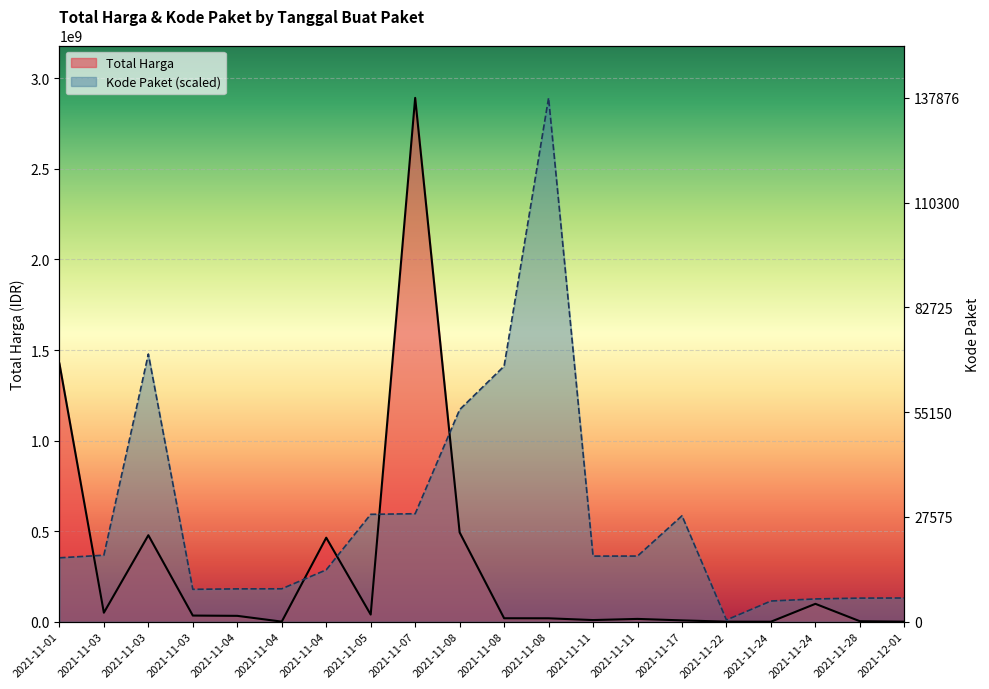

The Kode Paket series shows 593019677.6 at 2021-11-05. True or false?

True